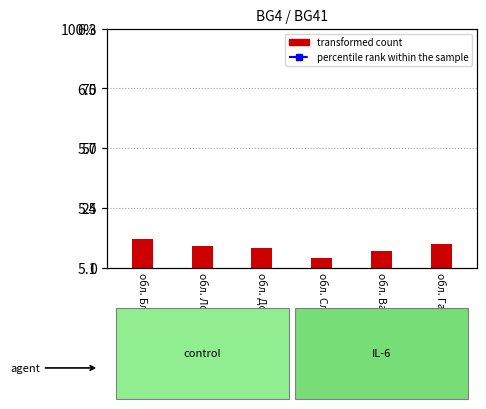

Which series has the largest total across all categories?

percentile rank within the sample